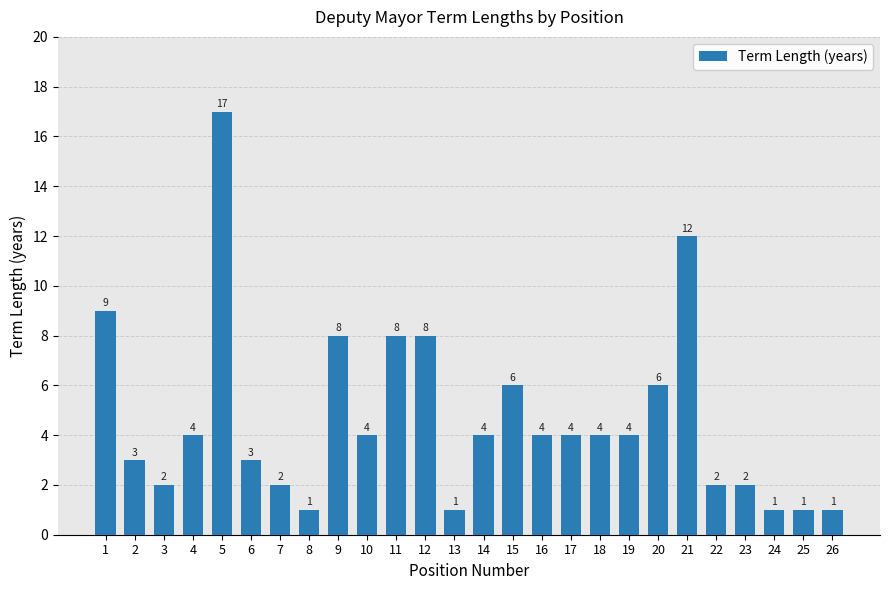

At which category does the chart reach its peak across all series?

5